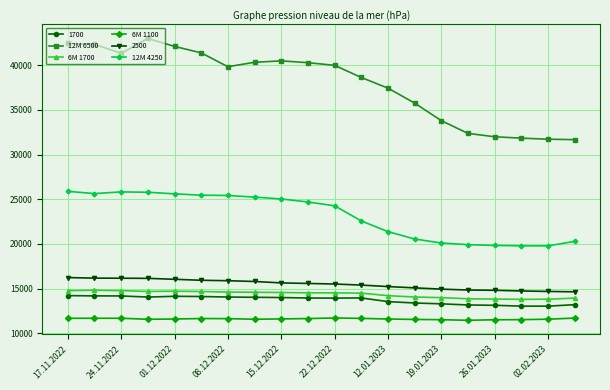

How many data points in 6M 1100 are less than 11614?

10